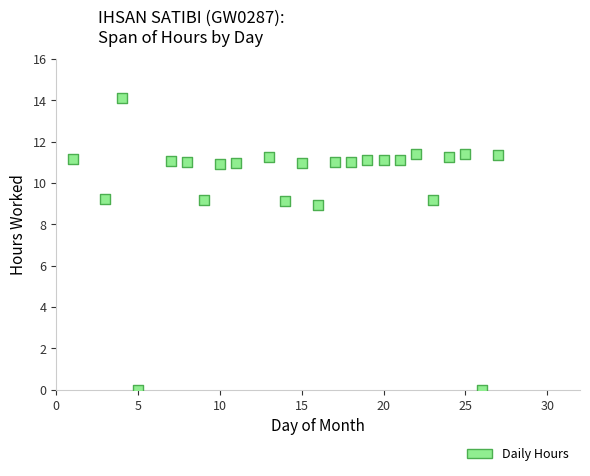

What Y value in the scatter plot is closest to 7?

8.9